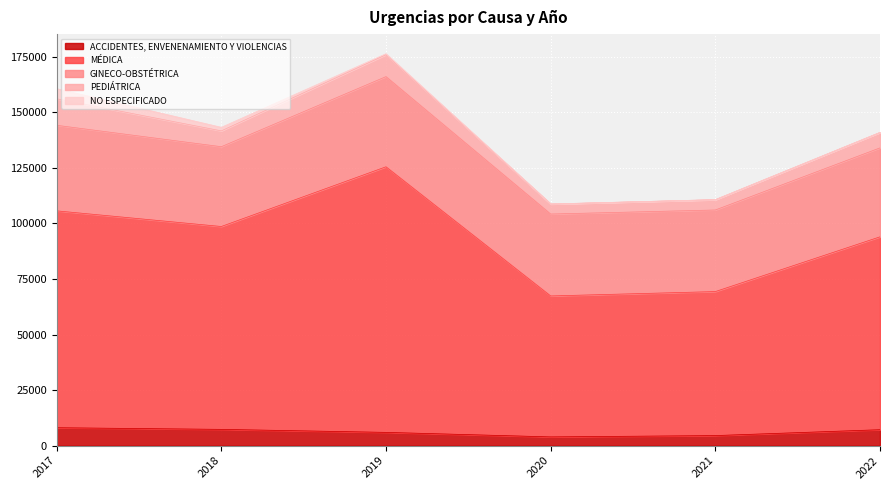

What is the value of the ACCIDENTES, ENVENENAMIENTO Y VIOLENCIAS point at the 5th from the left?

4519